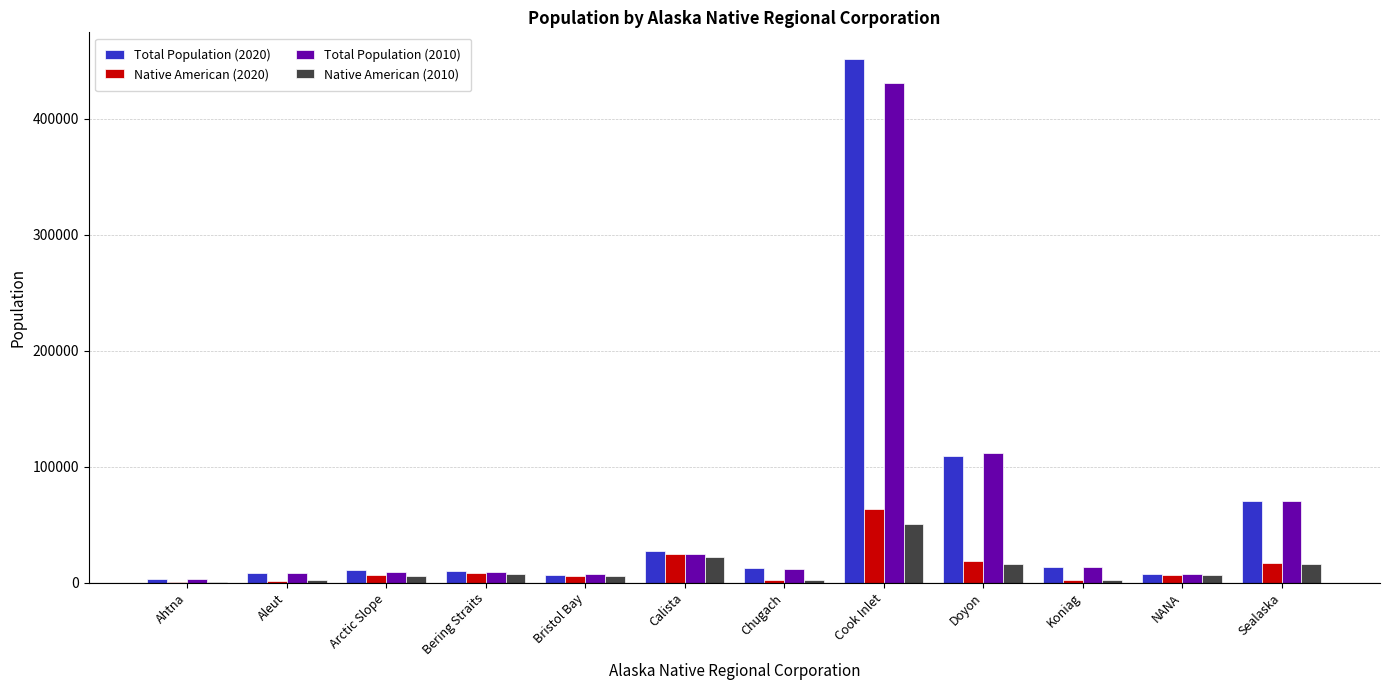

At which category does the chart reach its peak across all series?

Cook Inlet